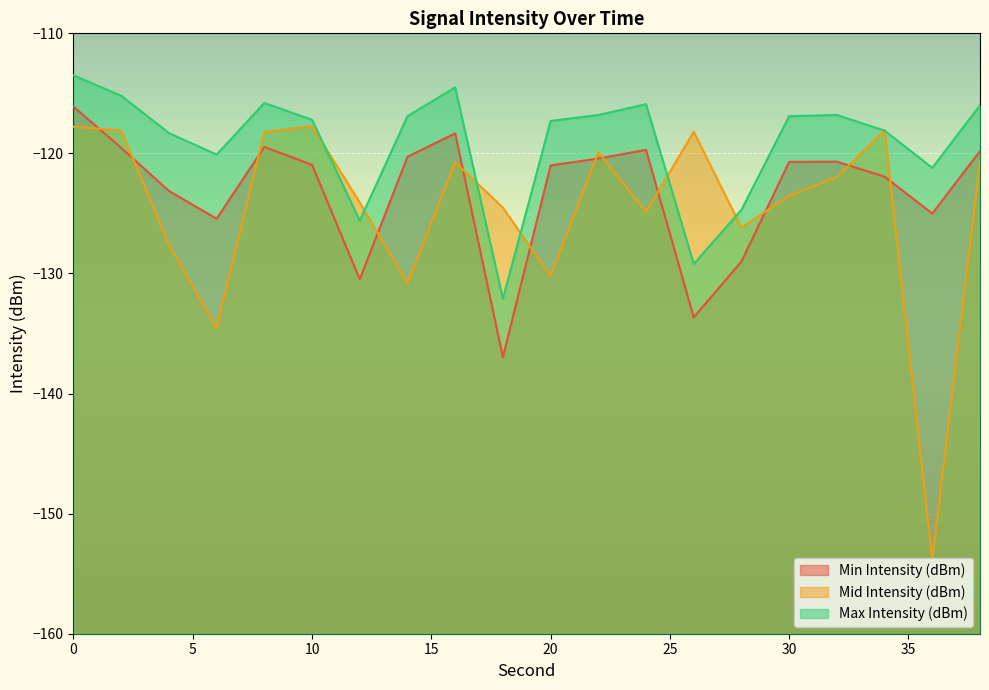

At which category does Mid Intensity (dBm) reach its first local valley?

6